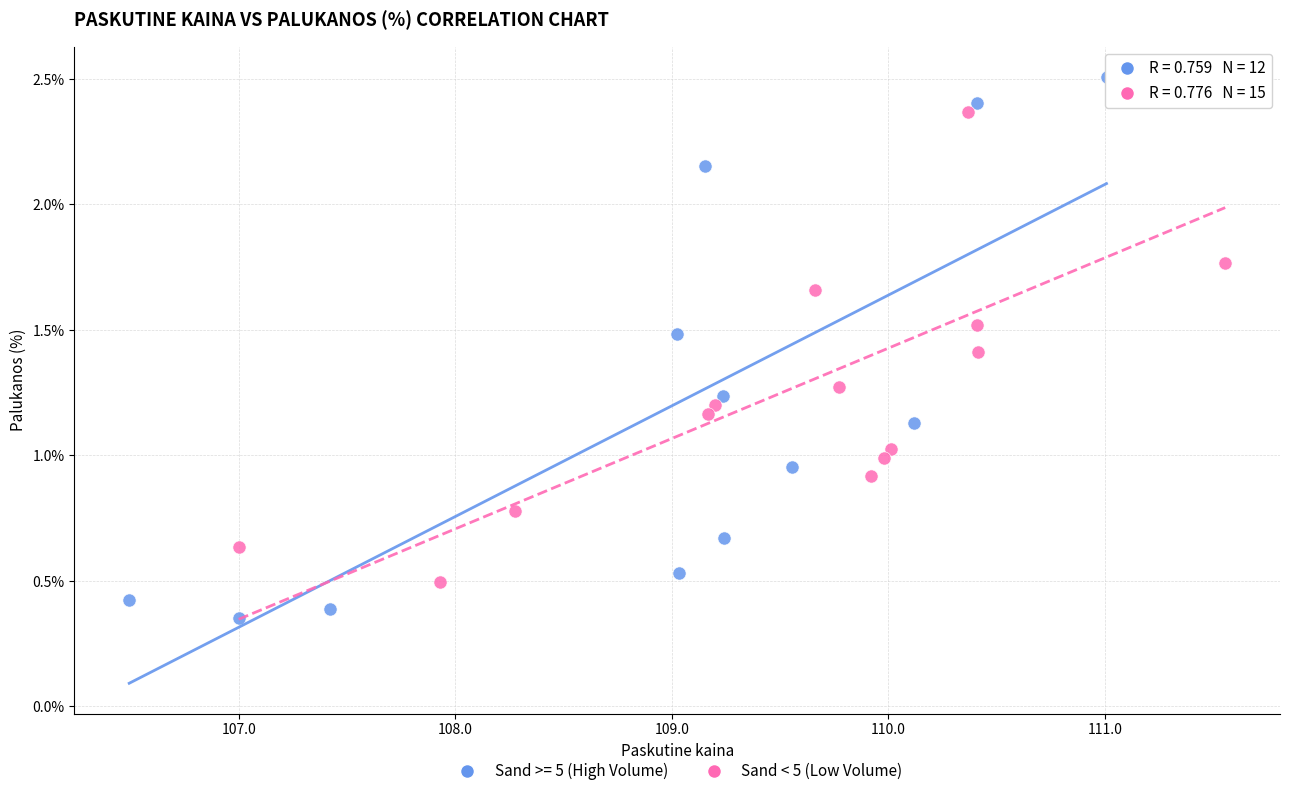

Which series has the widest spread of Y values?

Sand >= 5 (High Volume)